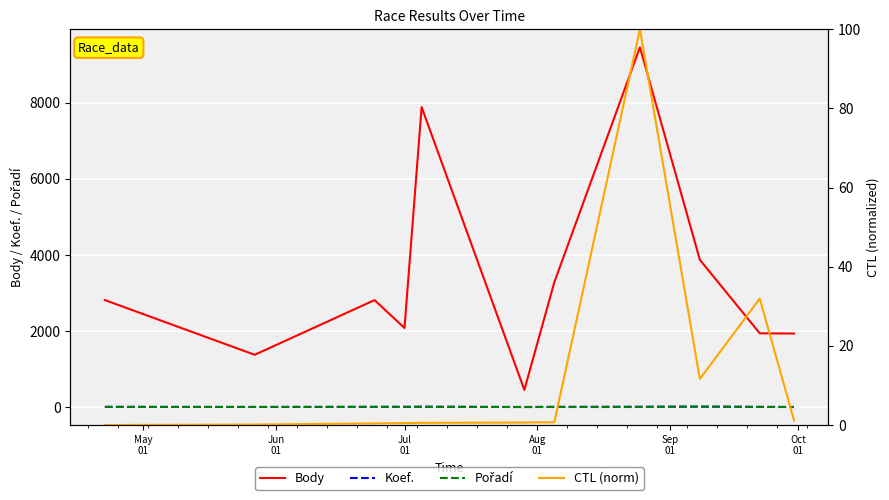

What is the minimum value for Body?

452